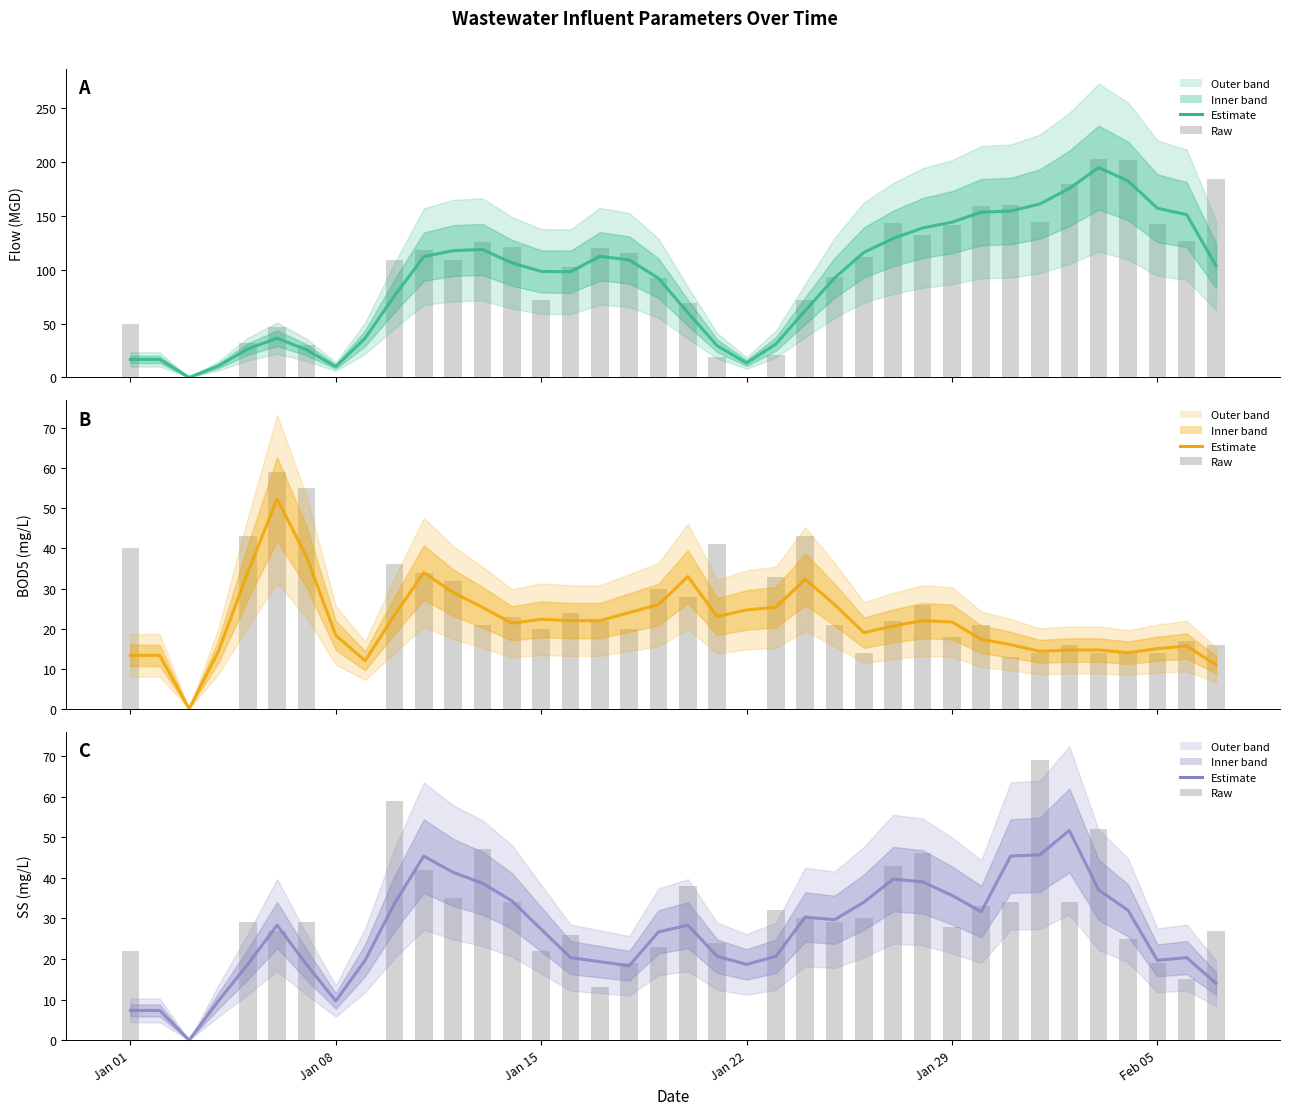

At how many categories does at least one series exceed 73?

24